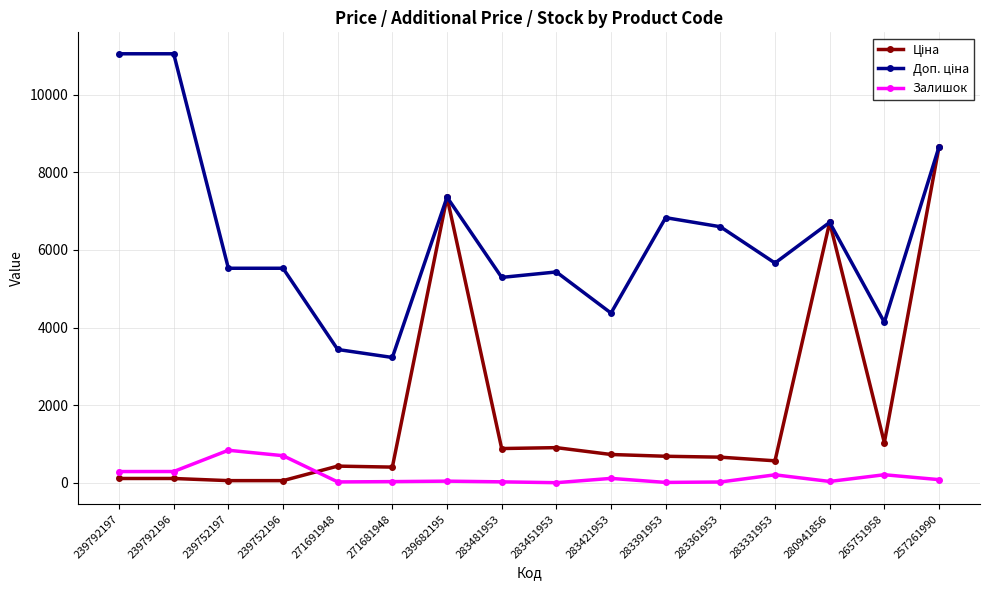

At which category is the sum across all series the highest?

257261990